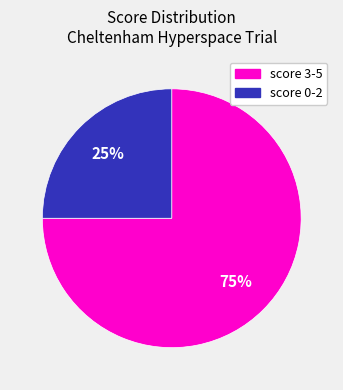

To the nearest percent, what is the difference between the largest and smallest slice percentages?

50%